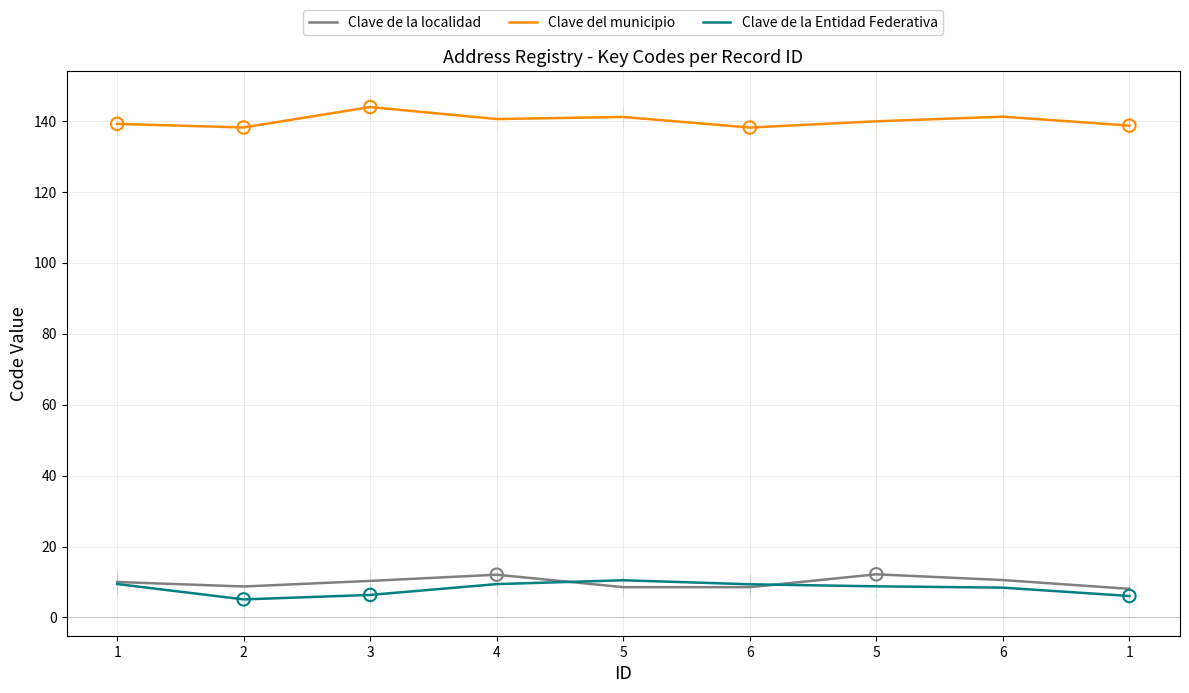

At how many categories does at least one series exceed 52?

9